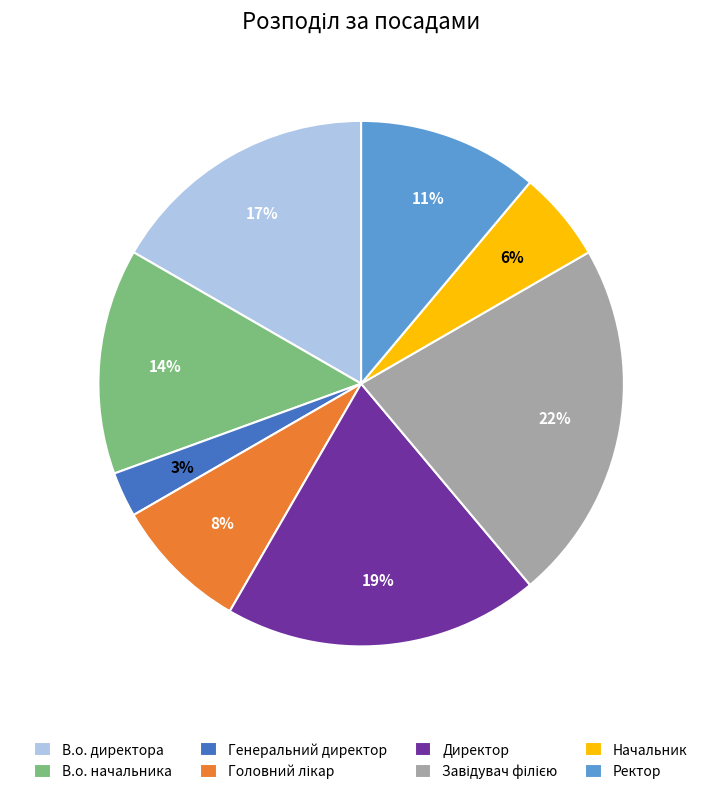

Combined, do Ректор and Начальник account for over 50%?

No